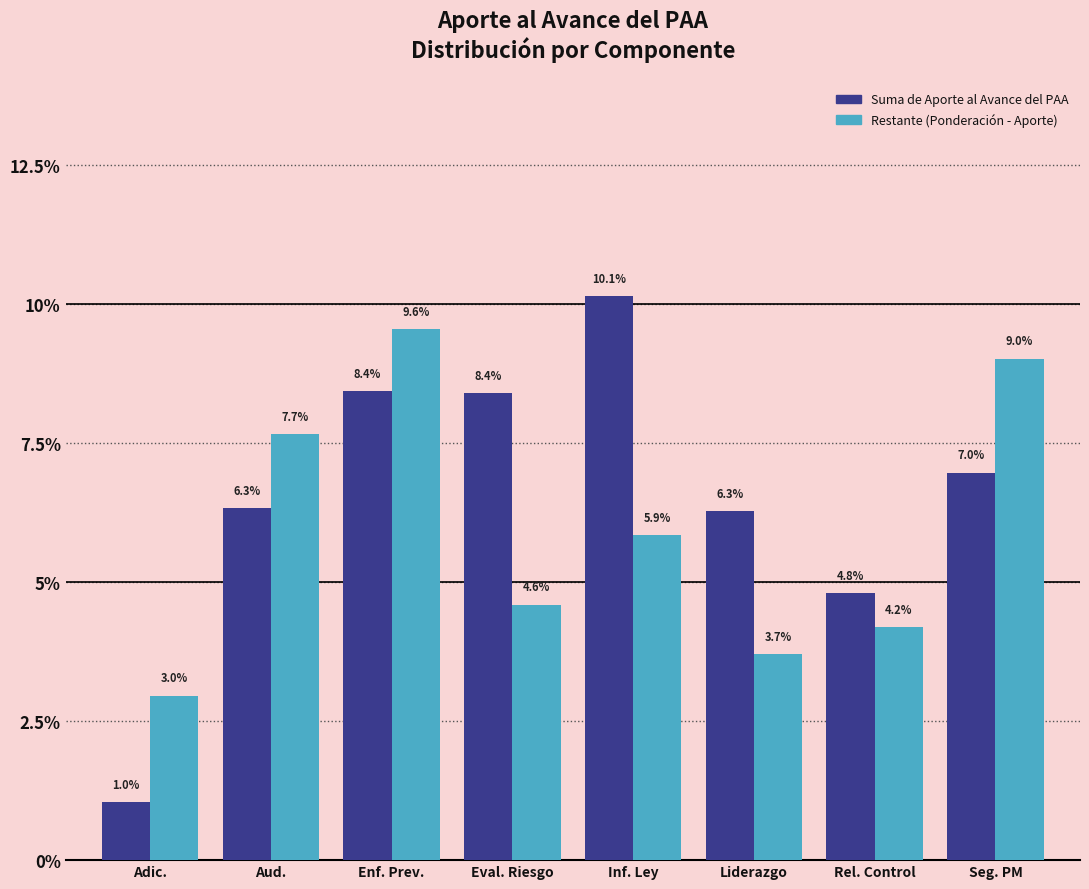

Does the chart contain stacked bars?

No